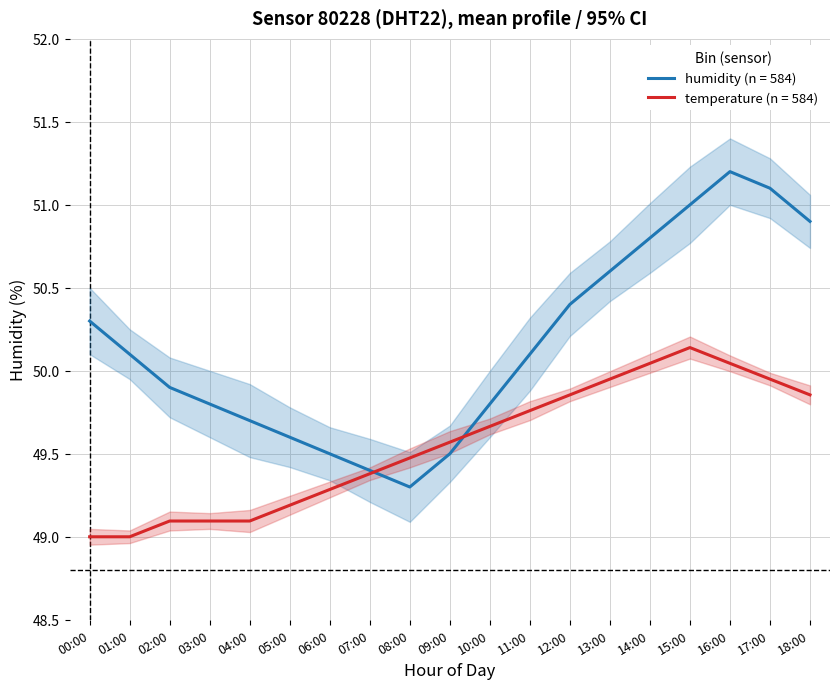

Does the chart display data point markers on the line(s)?

No